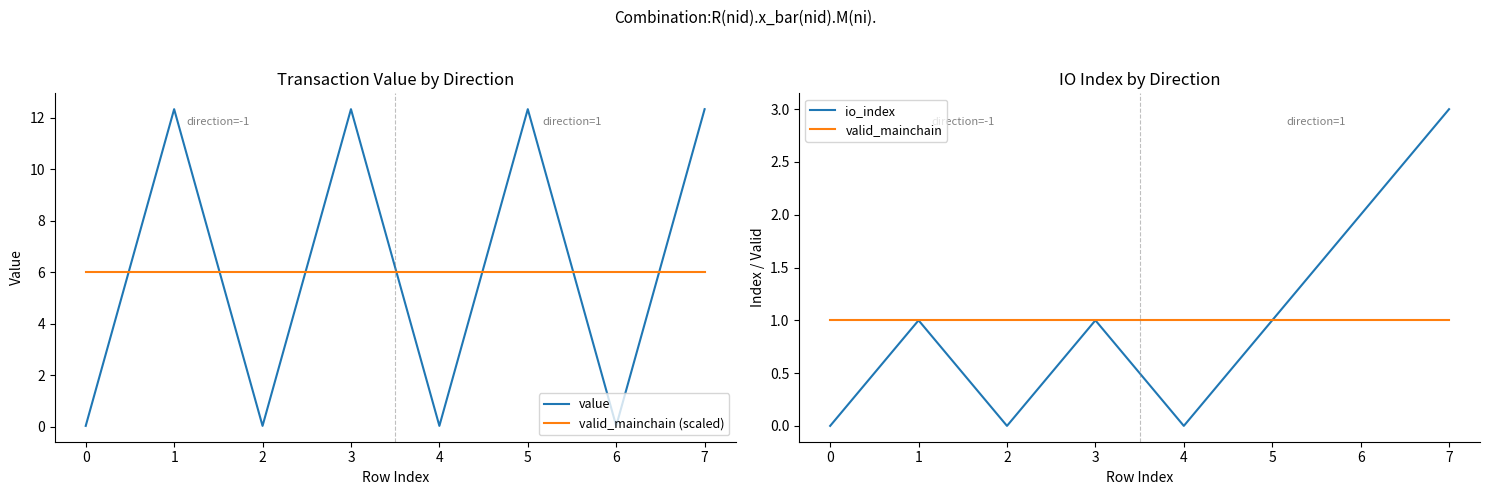

How many distinct data groups are displayed?

4